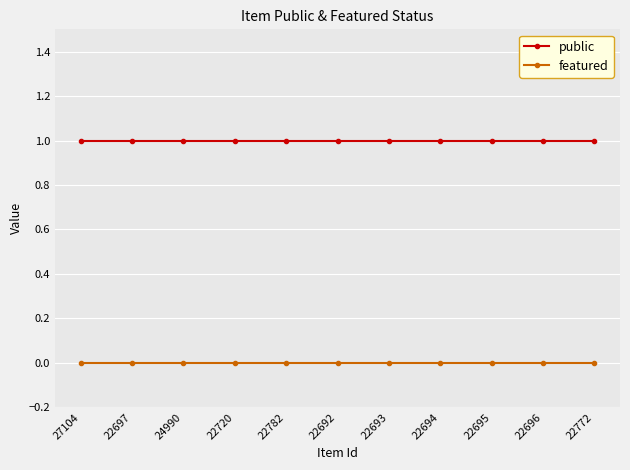

What is the maximum value shown in the chart?

1